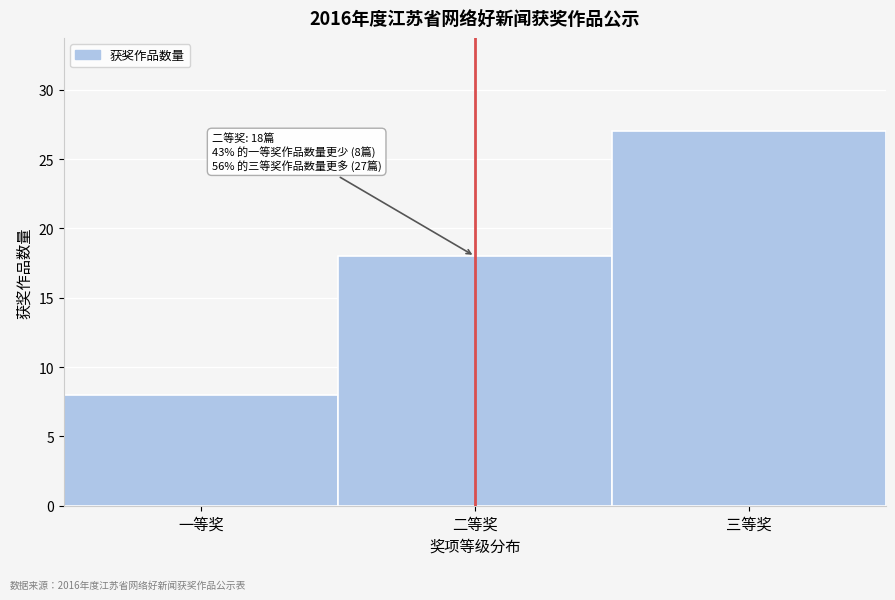

Reading right to left, extract all data points from this chart.

27	18	8